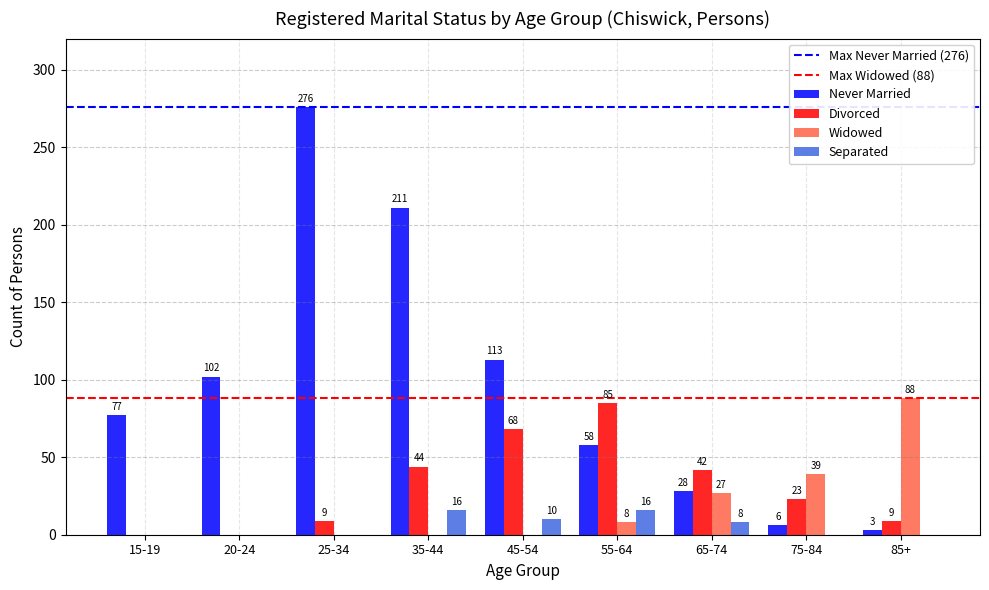

What is the sum of the Divorced values at 35-44 and 25-34?

53